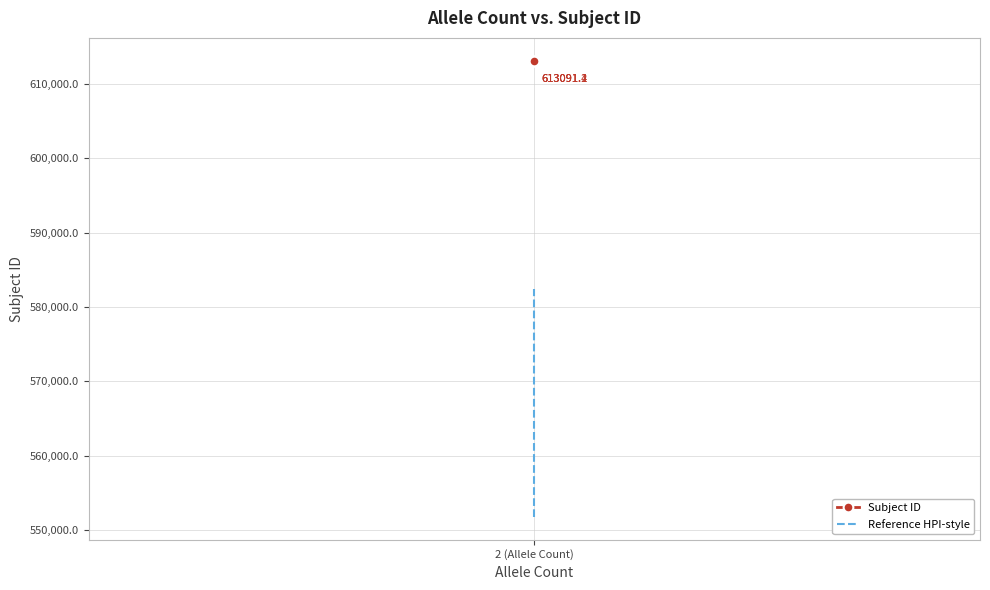

Rank the series by their maximum value, from lowest to highest.

Reference HPI-style, Subject ID